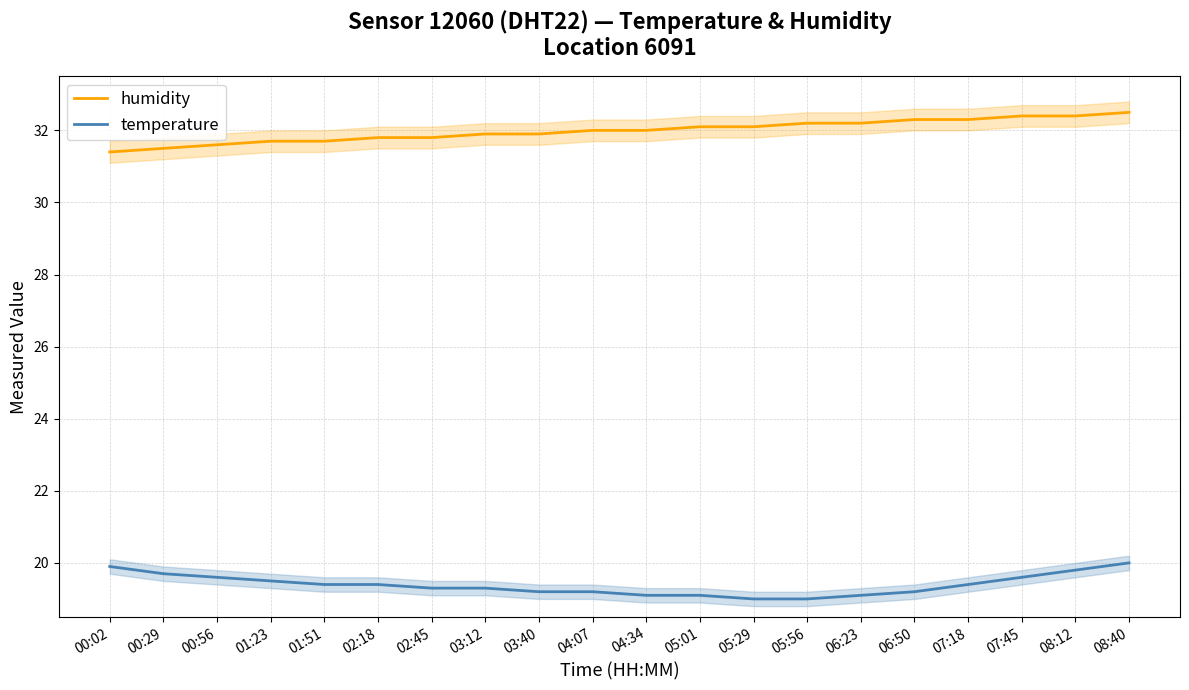

Does the chart display data point markers on the line(s)?

No